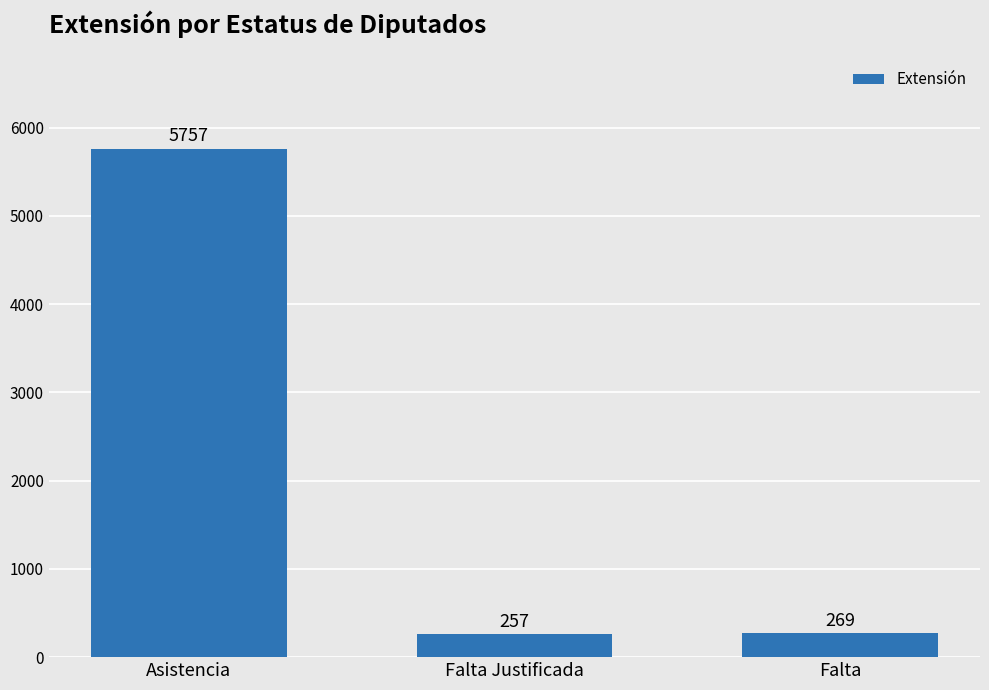

Is it true that the value at Falta is 269?

True